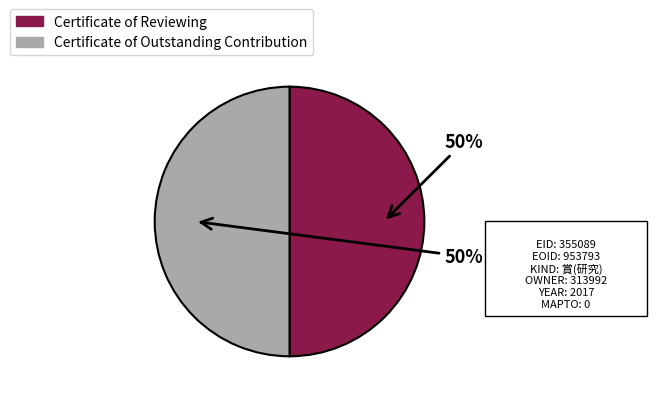

Approximately how many times larger is the value at Certificate of Outstanding Contribution compared to Certificate of Reviewing?

1.0